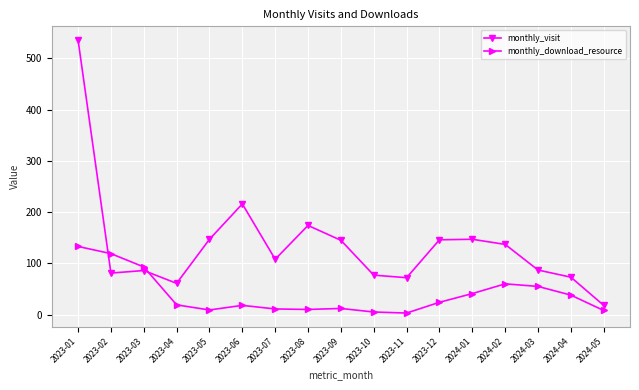

In monthly_visit, how many points are higher than both neighbors (excluding endpoints)?

4